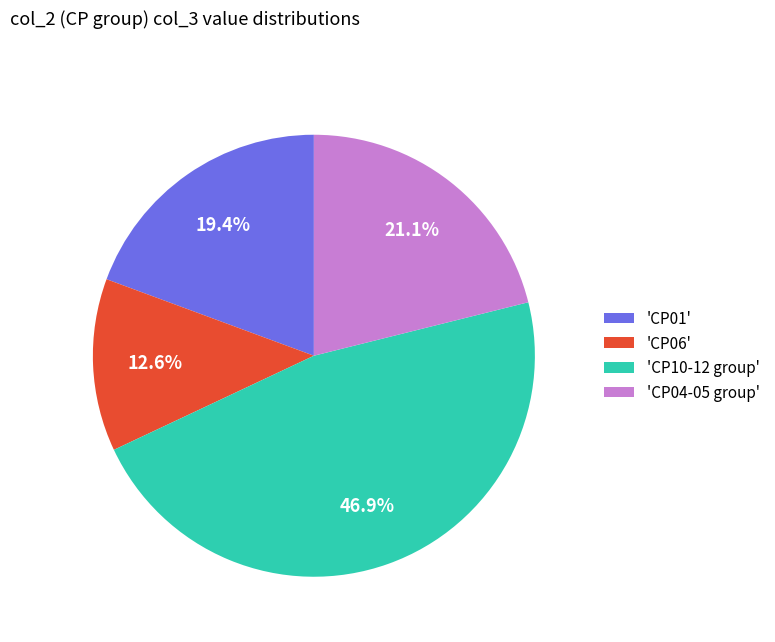

Which slice is the largest?

'CP10-12 group'